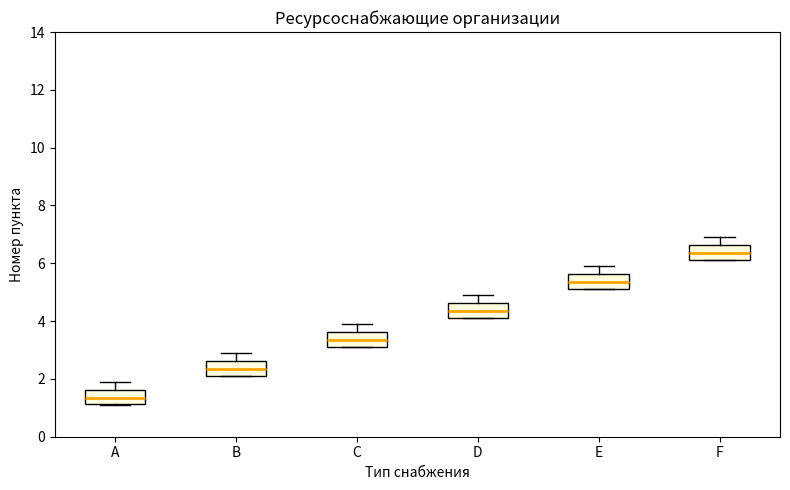

Where does the median line of the box for F sit on the y-axis? The values are not printed on the chart, so give them approximately, as read against the axis.

6.4